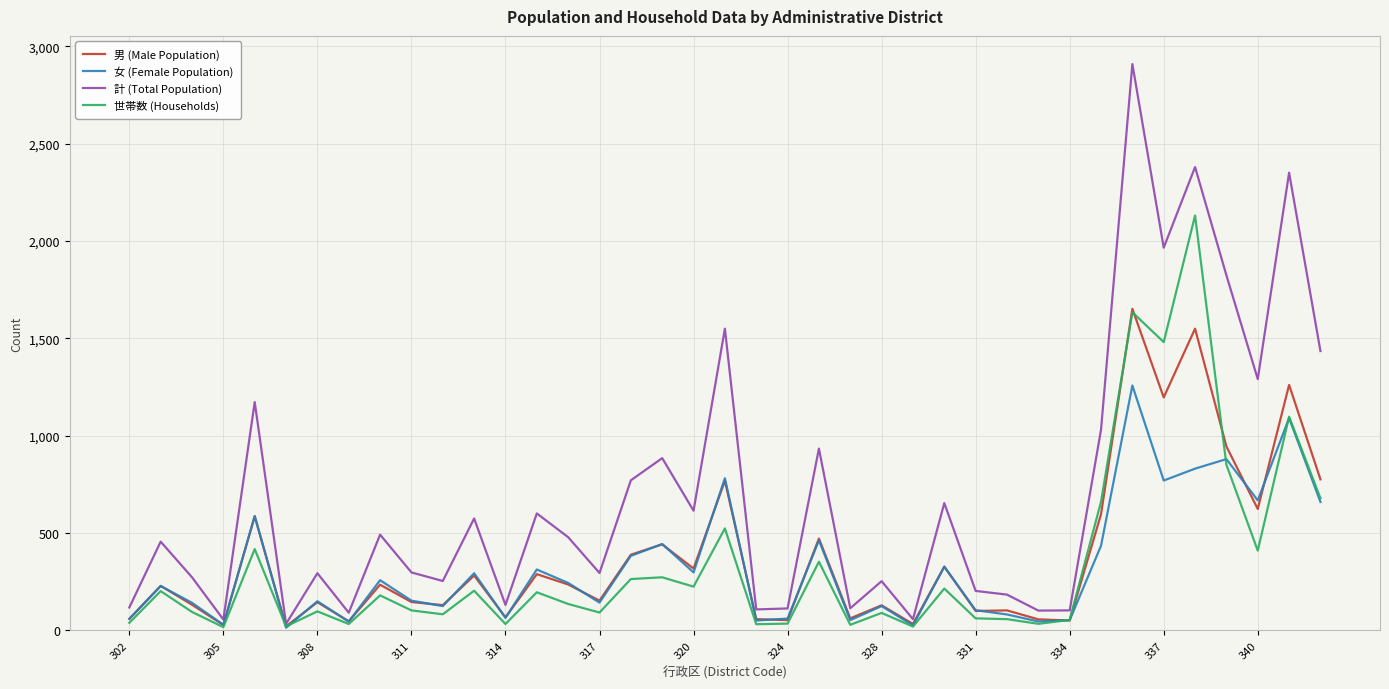

What is the average value of the 女 (Female Population) series?

326